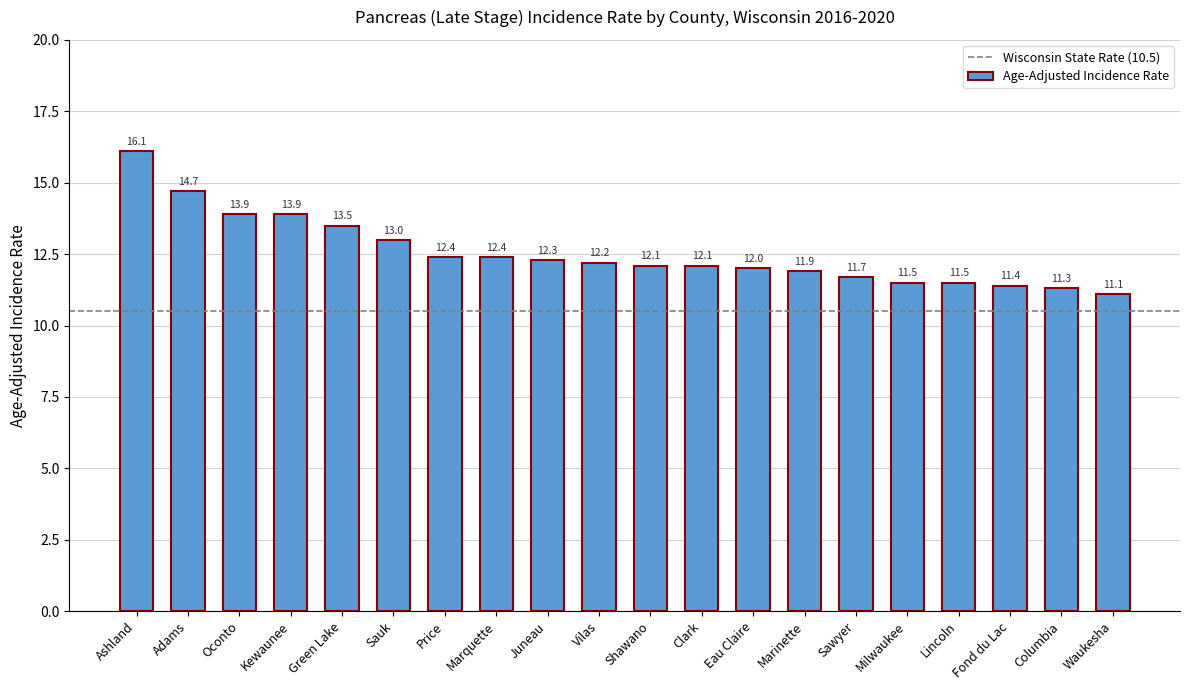

Which category has the highest value across all series?

Ashland